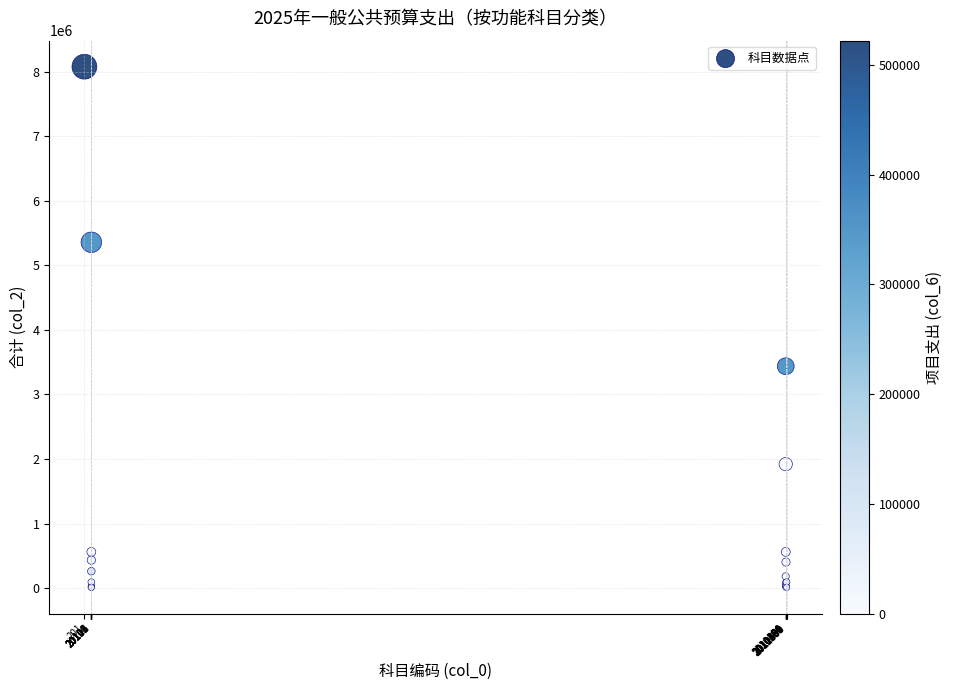

What Y value in the scatter plot is closest to 4043513?

3437033.3